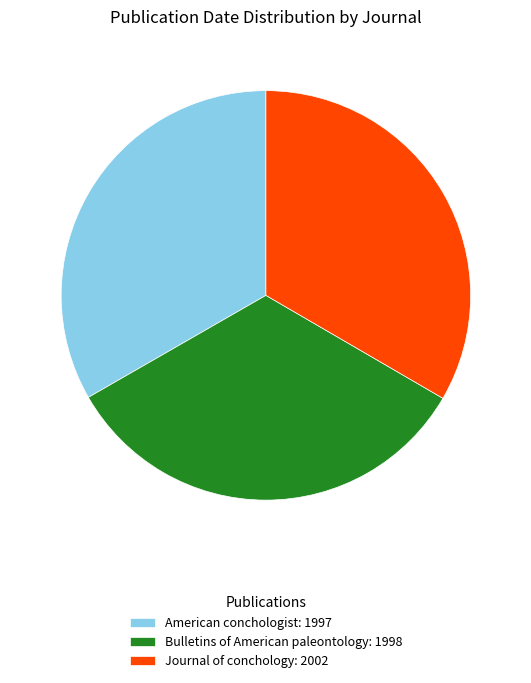

Approximately how many times larger is the value at Journal of conchology: 2002 compared to Bulletins of American paleontology: 1998?

1.0